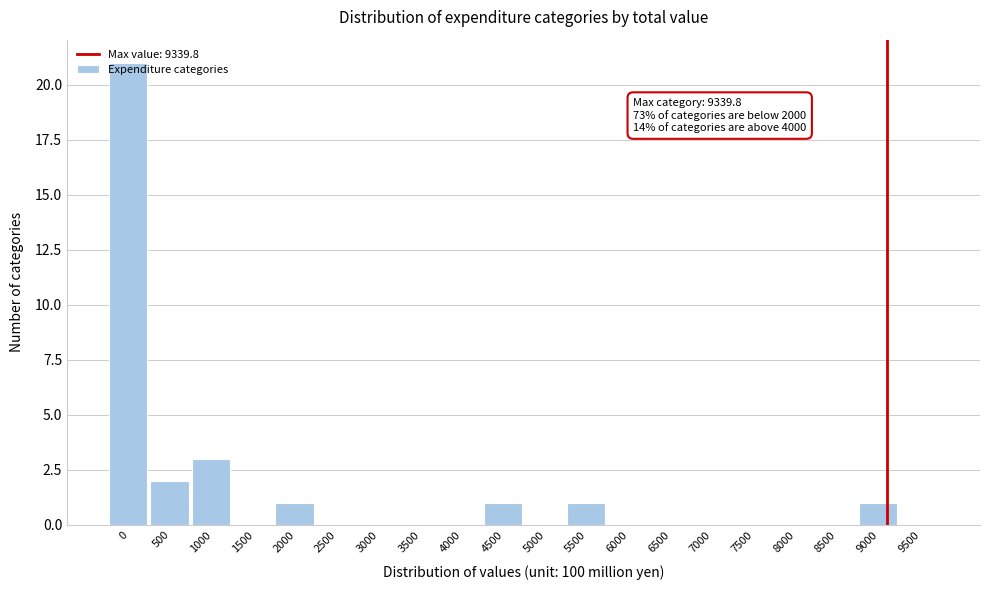

At which label is the value closest to 10?

1000